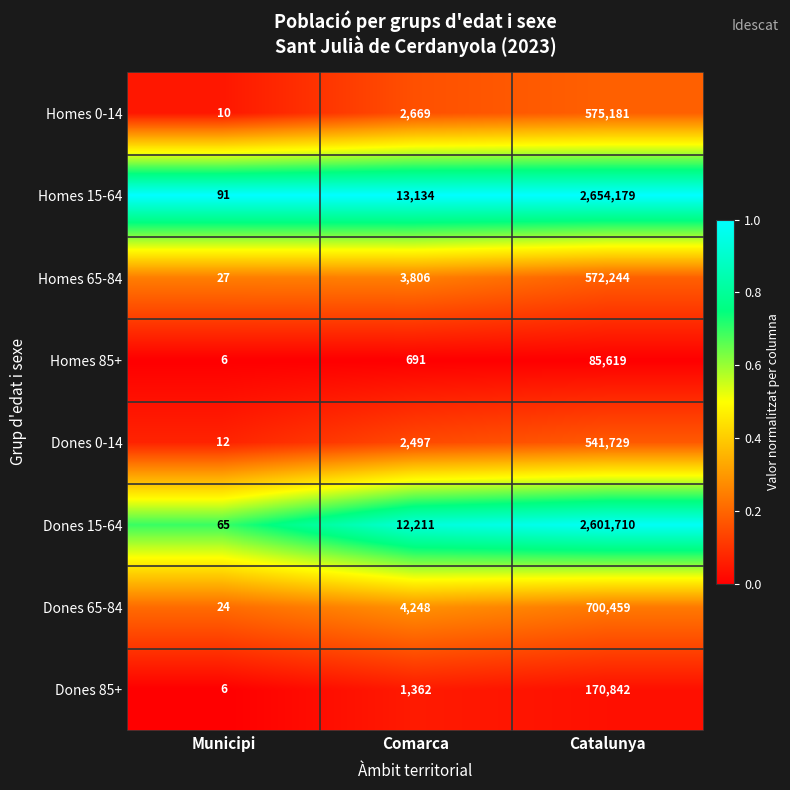

List the series in order of their peak value, lowest first.

Homes 85+, Dones 85+, Dones 0-14, Homes 65-84, Homes 0-14, Dones 65-84, Dones 15-64, Homes 15-64